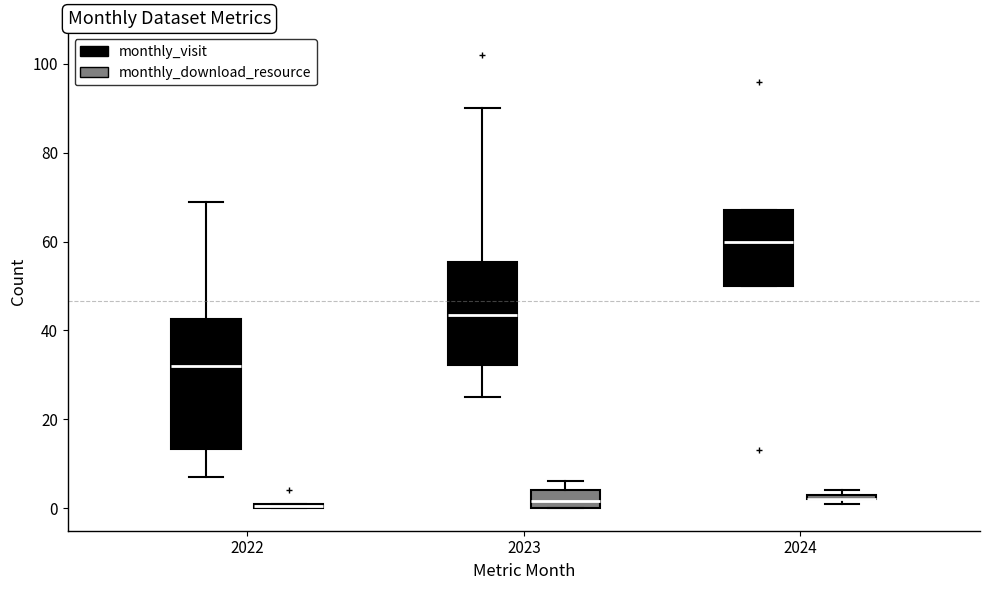

Where does the lower whisker of the box for 2022 (monthly_visit) end on the y-axis? The values are not printed on the chart, so give them approximately, as read against the axis.

8